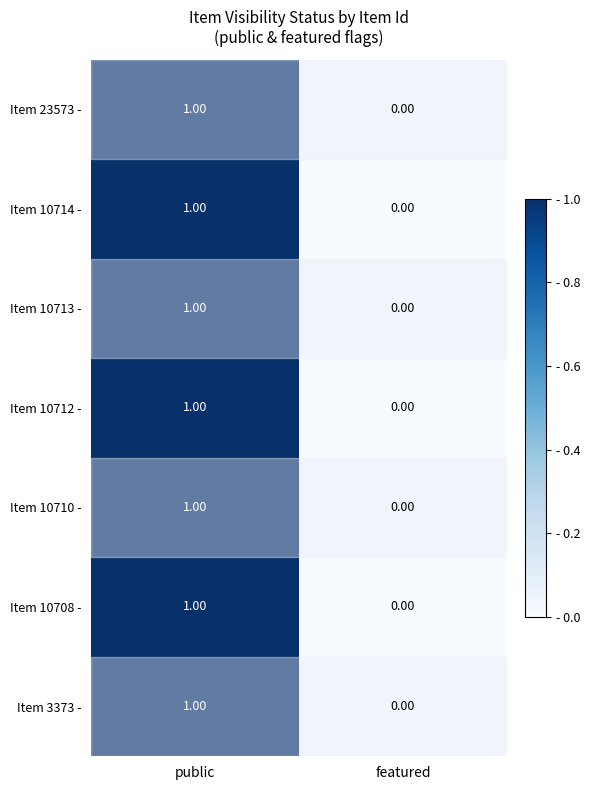

At which category is the sum across all series the highest?

public